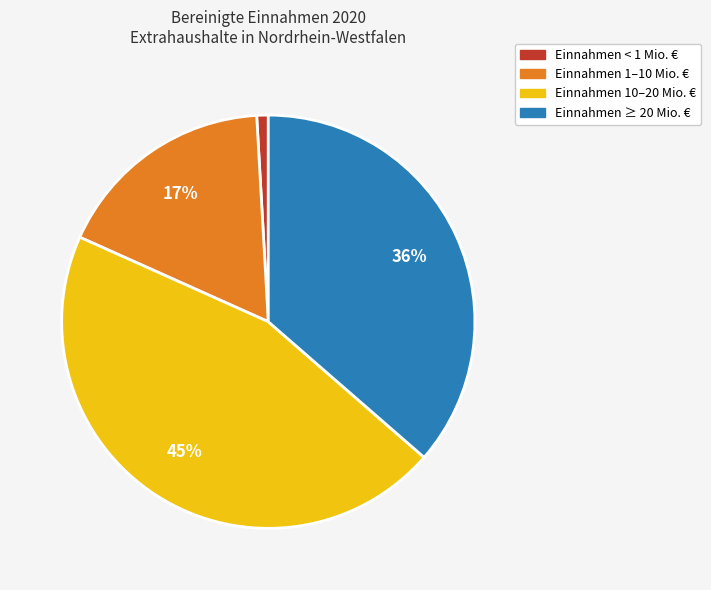

Combined, do Einnahmen < 1 Mio. € and Einnahmen ≥ 20 Mio. € account for over 50%?

No